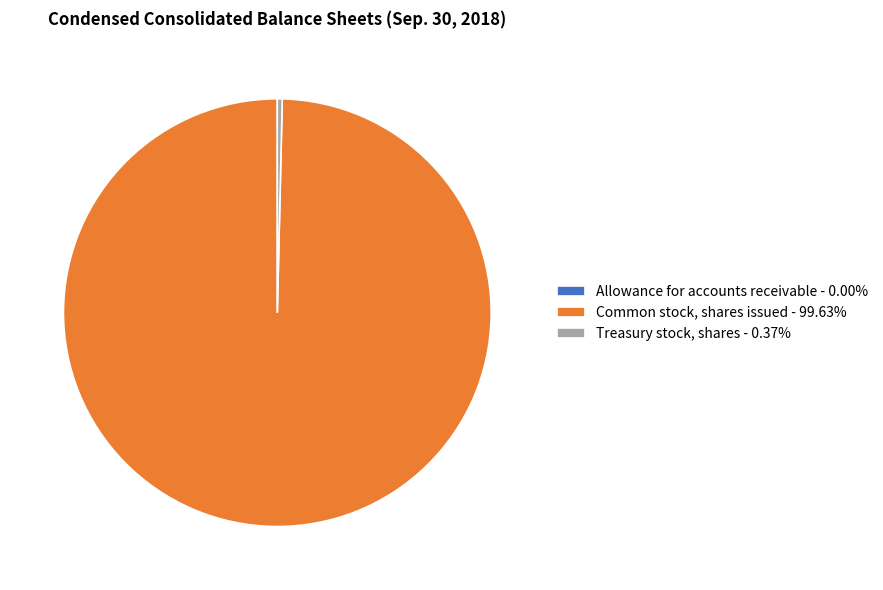

Which slice is the largest?

Common stock, shares issued